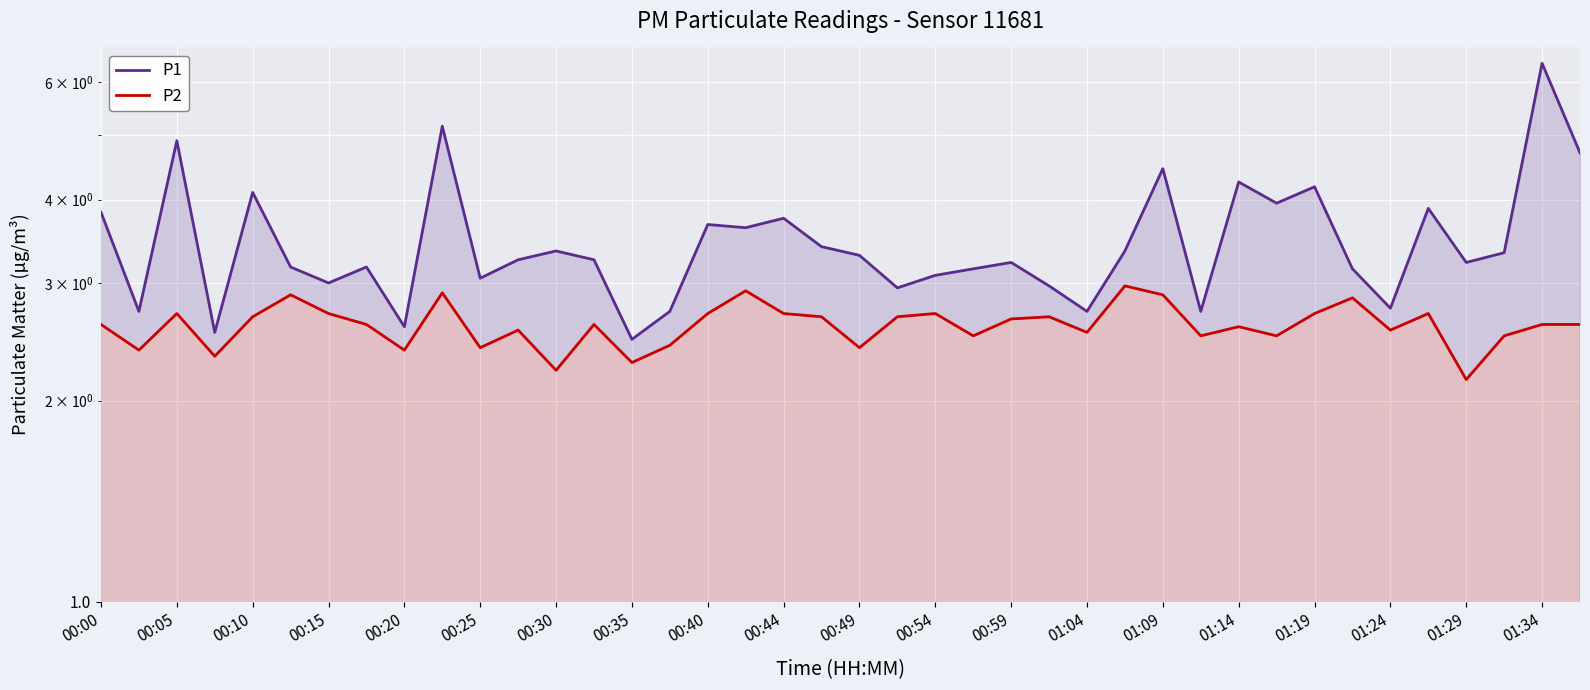

What are all the series names shown in the legend?

P1, P2